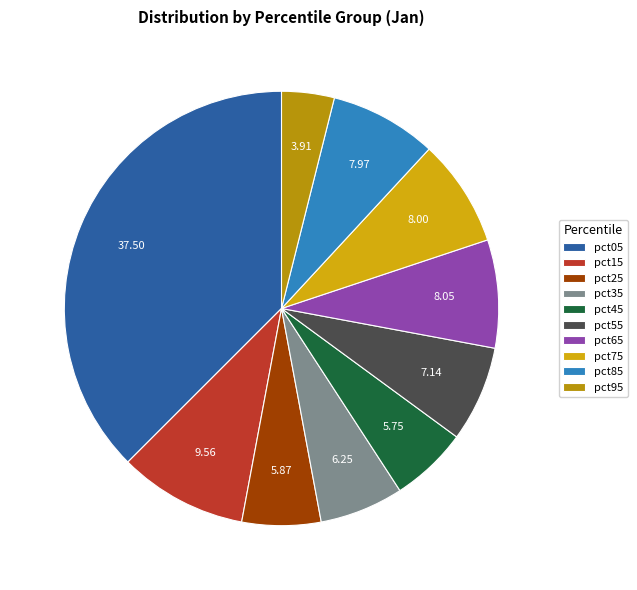

To the nearest percent, what portion does pct35 represent?

6%